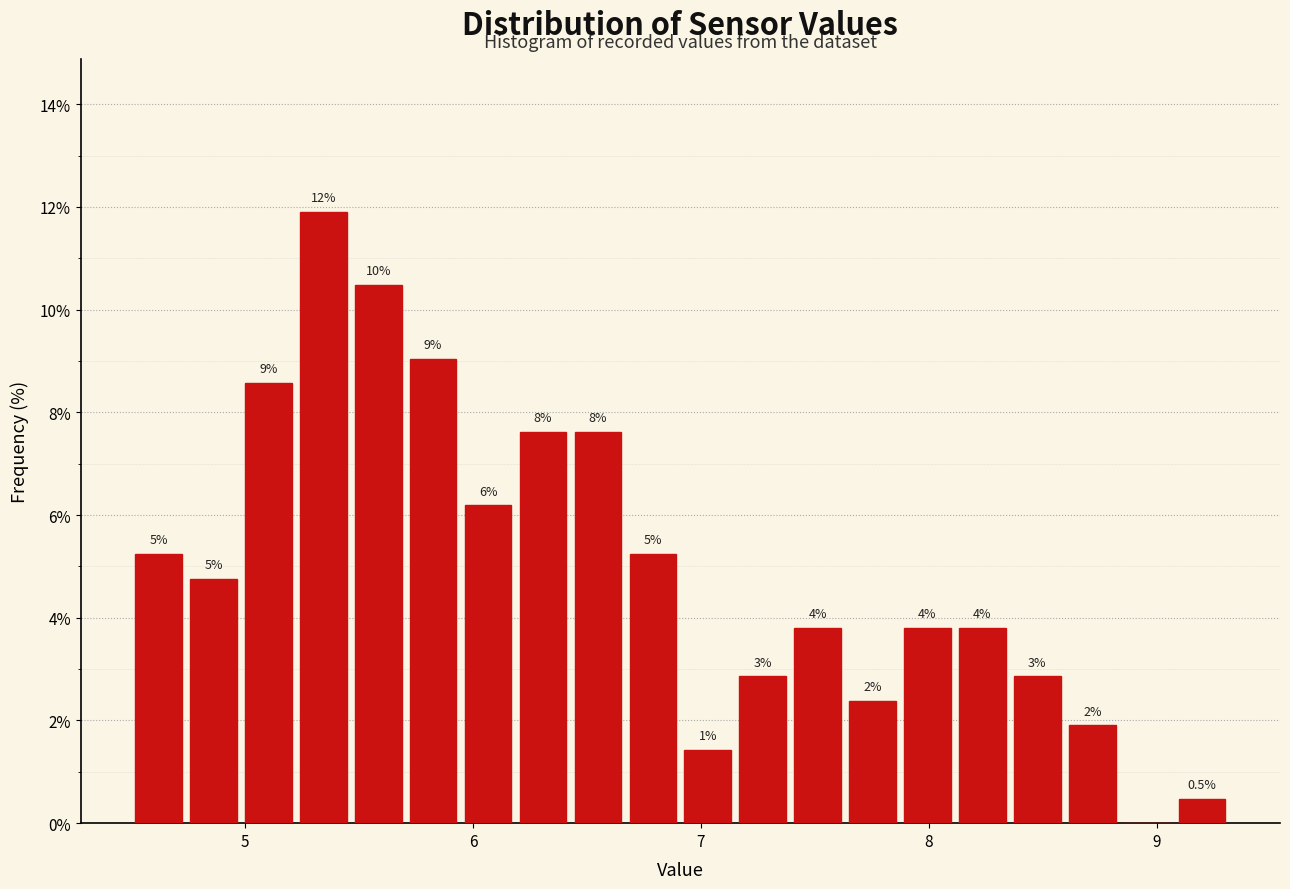

Read against the x-axis, roughly where is the centre of the tallest bar?

5.3